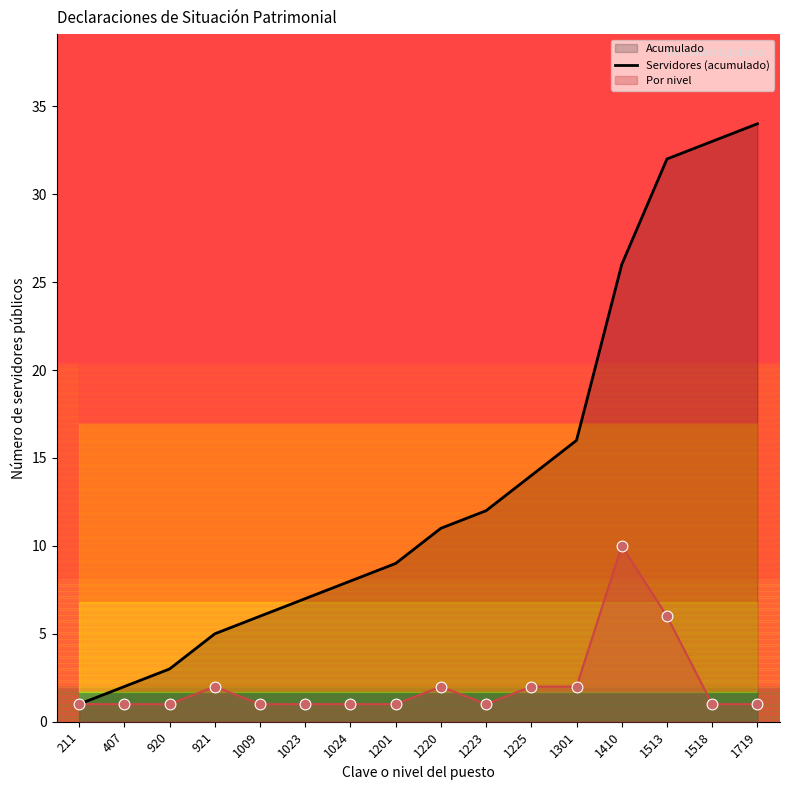

Approximately how many times larger is the value at 921 compared to 1225?

0.4